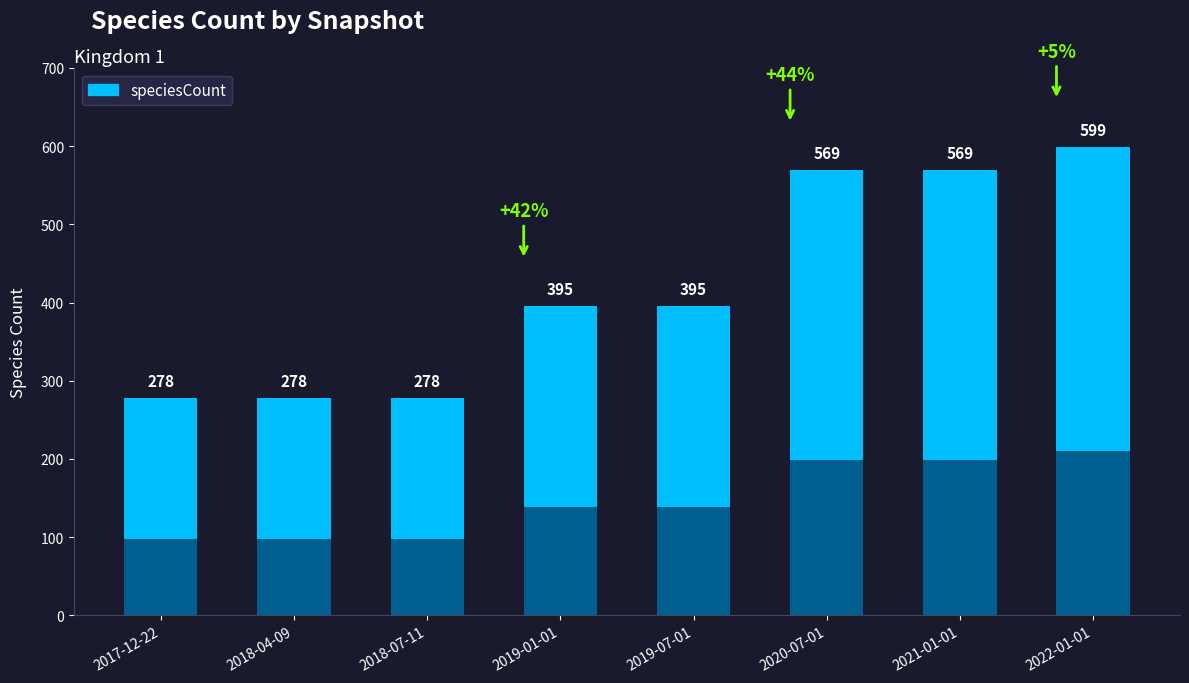

What is the sum of the values at 2021-01-01 and 2018-07-11?

847